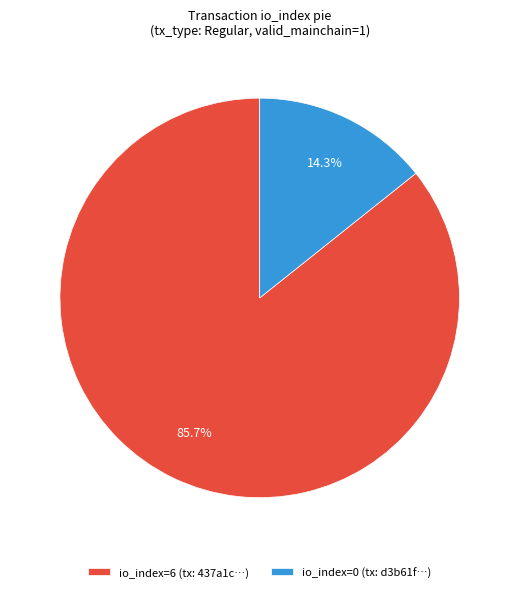

To the nearest percent, what is the difference between the largest and smallest slice percentages?

71%